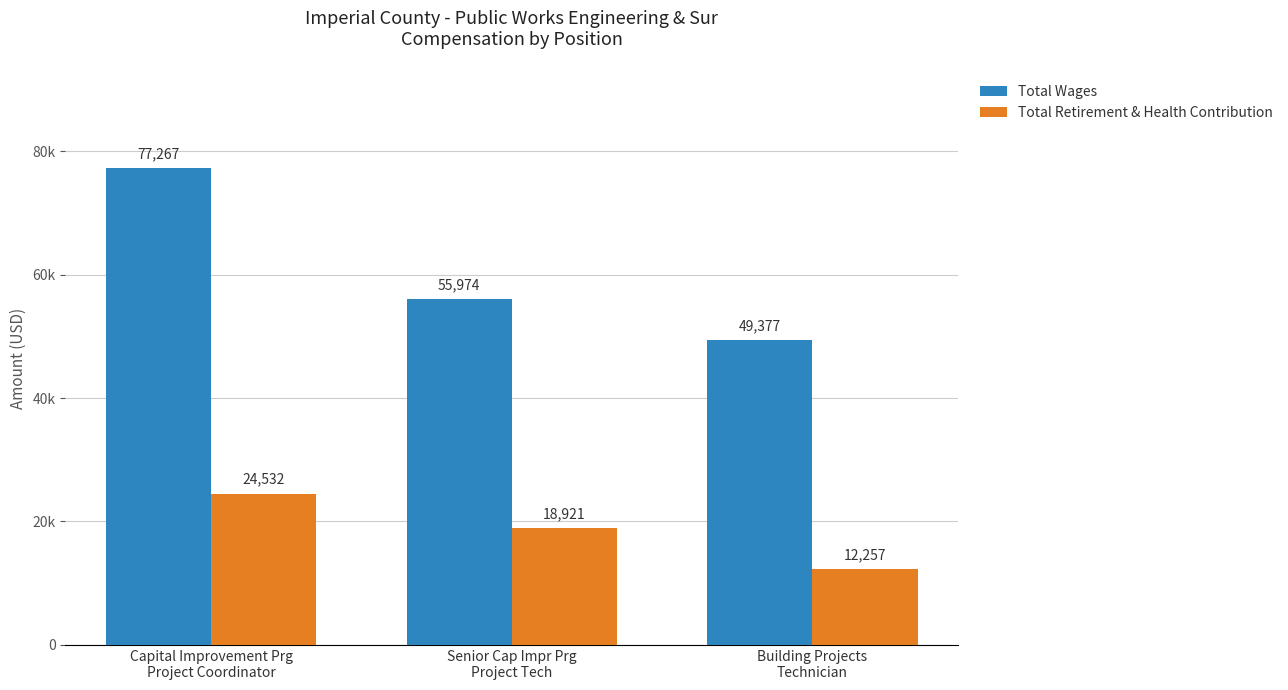

Which has a higher value, Building Projects
Technician or Capital Improvement Prg
Project Coordinator?

Capital Improvement Prg
Project Coordinator